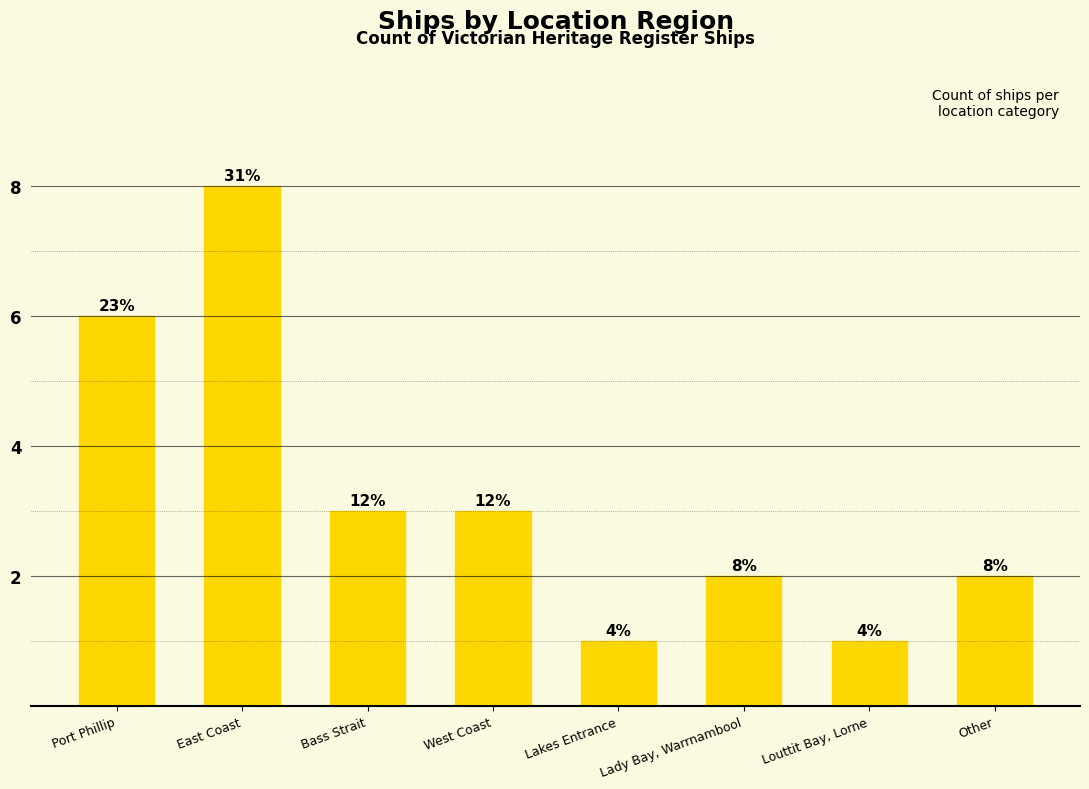

At which label does the data first exceed 3?

Port Phillip